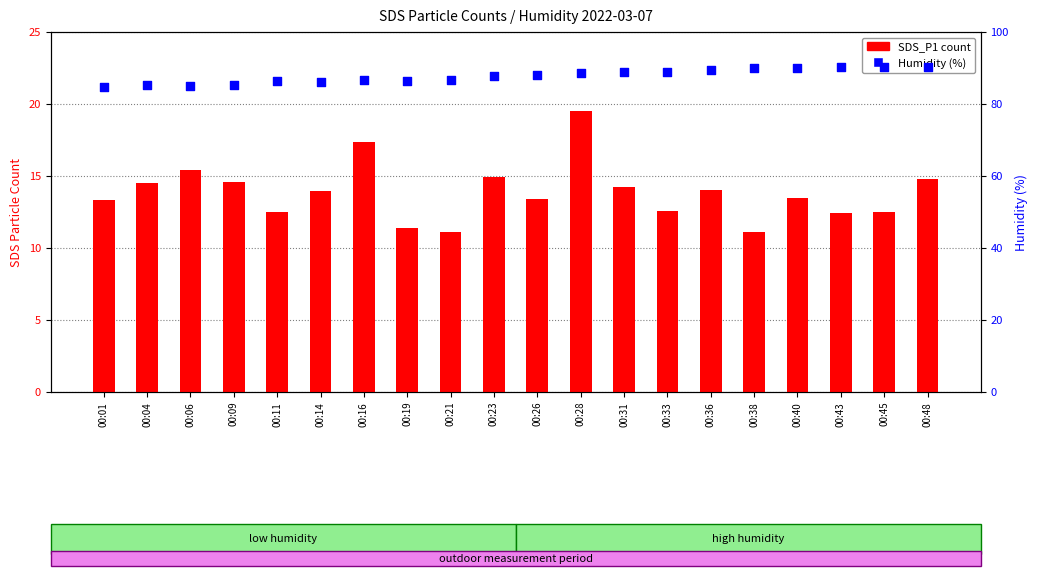

At how many categories does at least one series exceed 21?

20